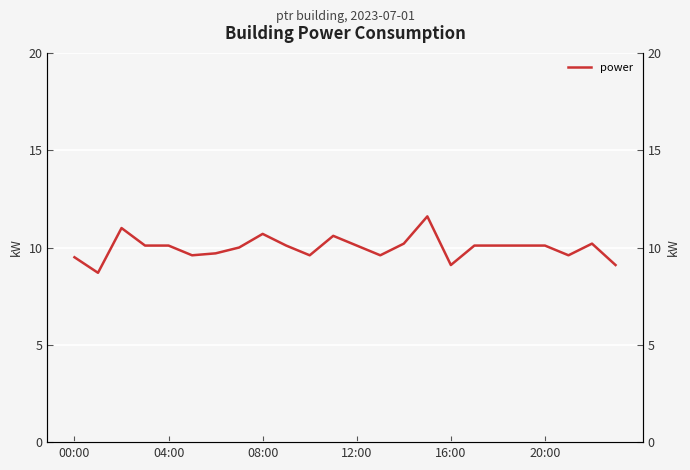

What is the difference between the values at 21 and 15?

2.0